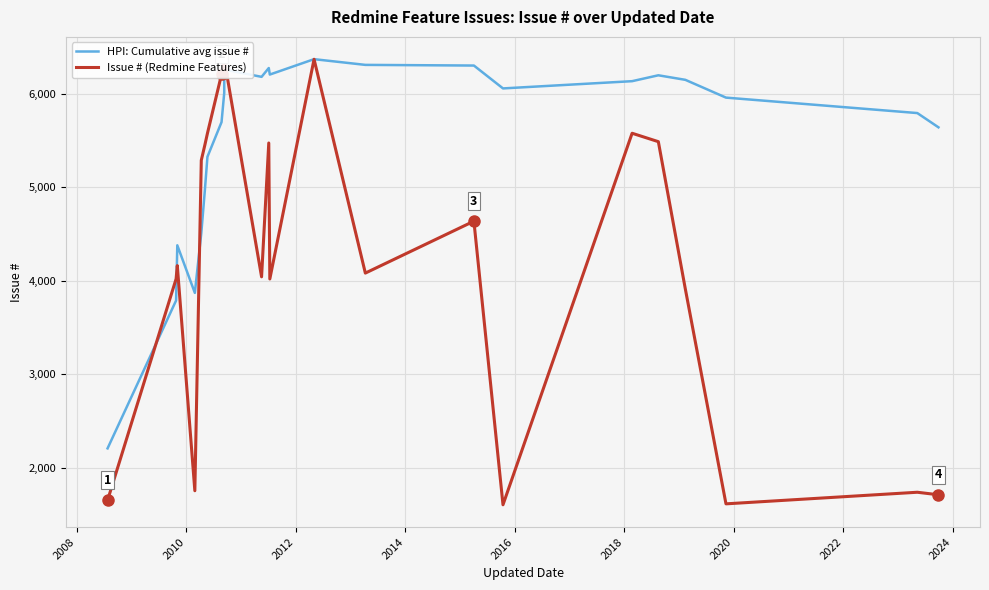

What is the difference between the maximum and second lowest values in the Issue # (Redmine Features) series?

4754.0